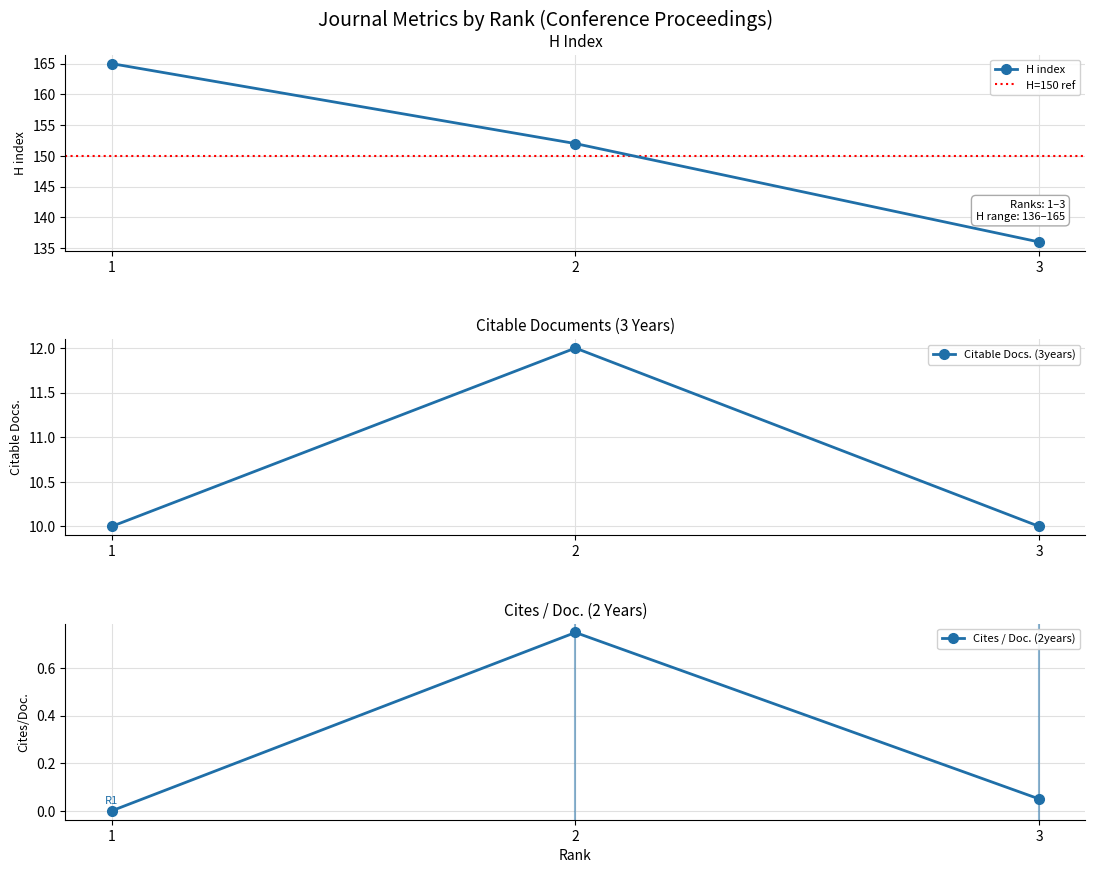

Where is H index nearest to the value 150?

2